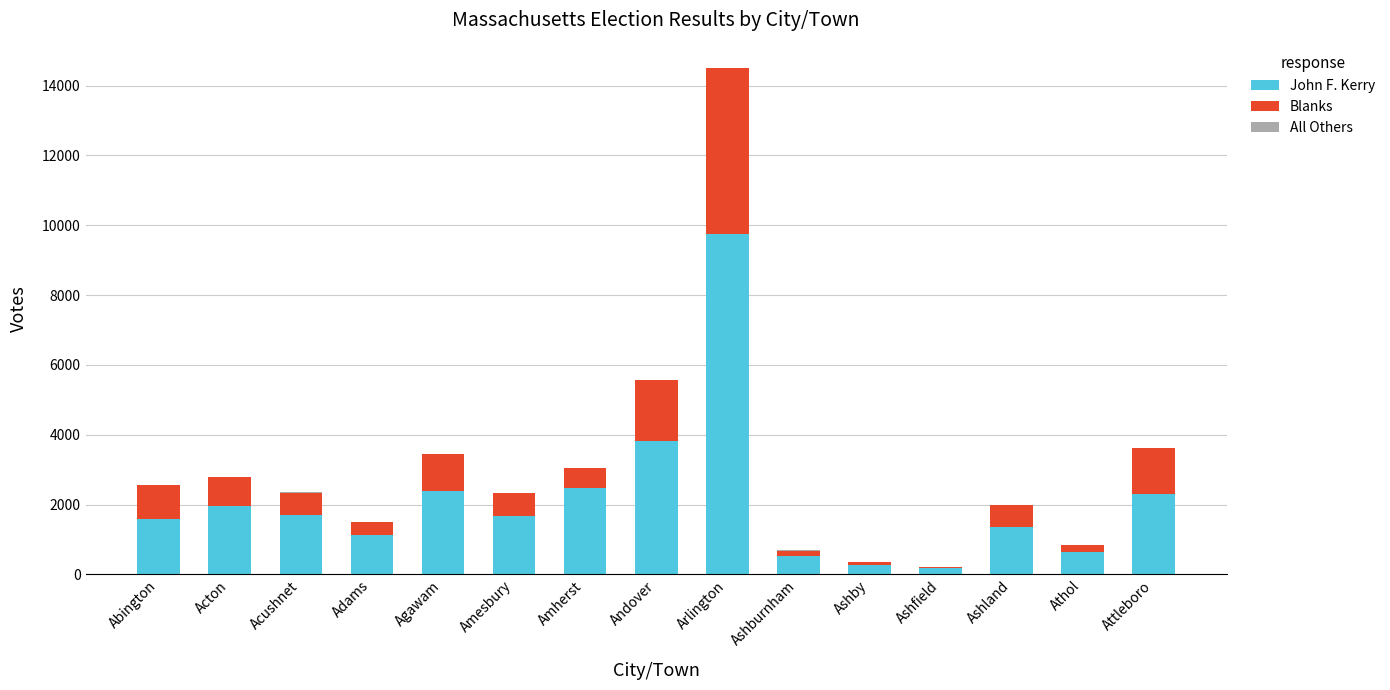

At which category is the sum across all series the highest?

Arlington